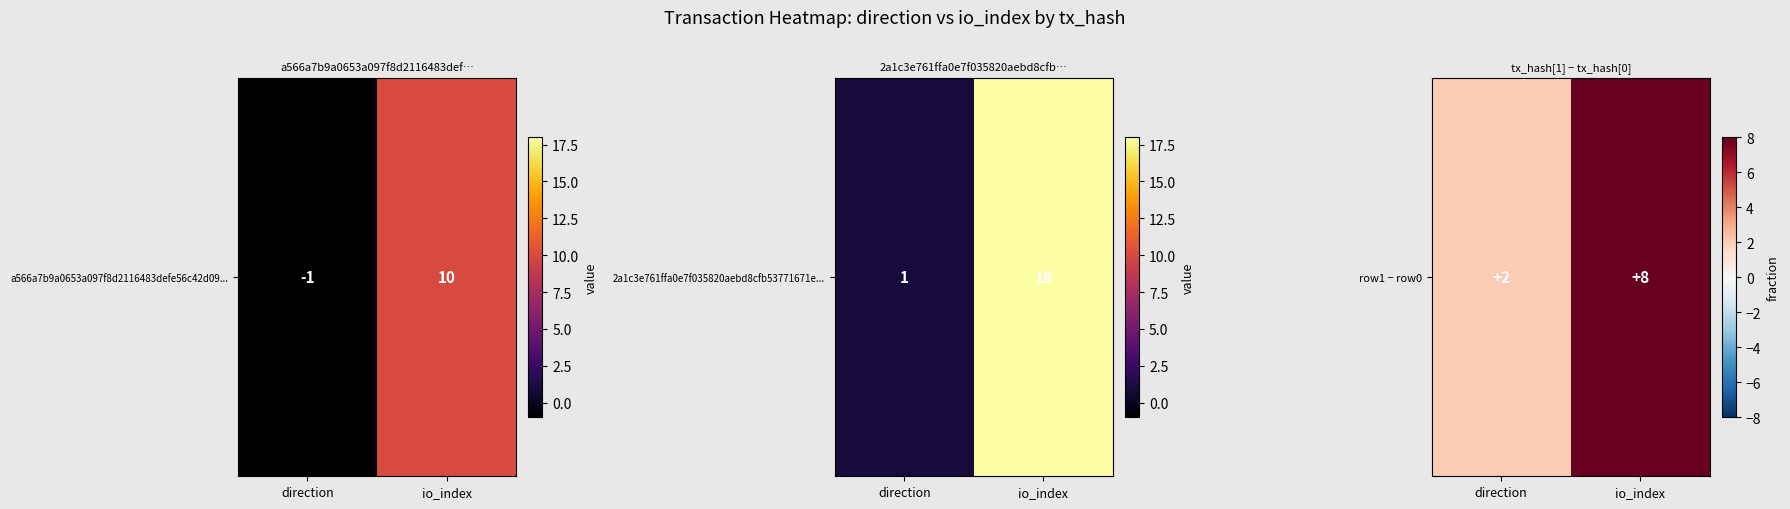

How many data points does each series have?

2